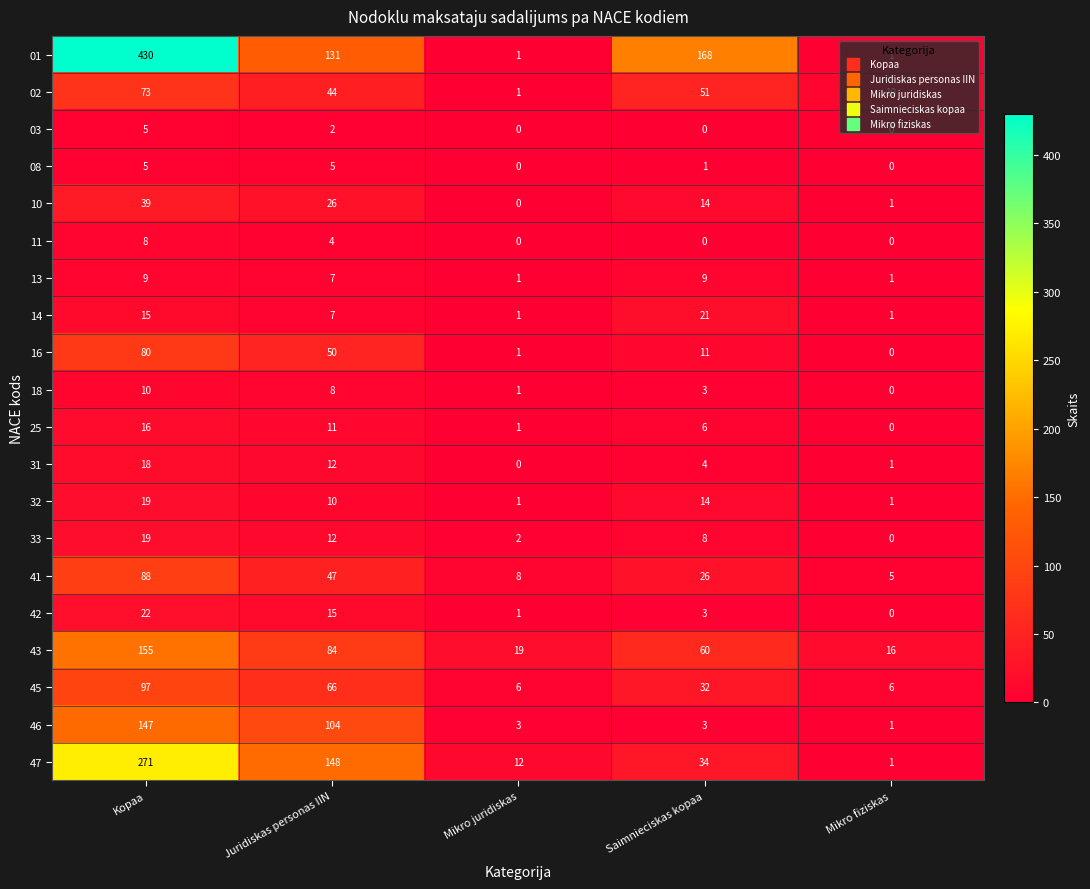

What is the average value of the 13 series?

5